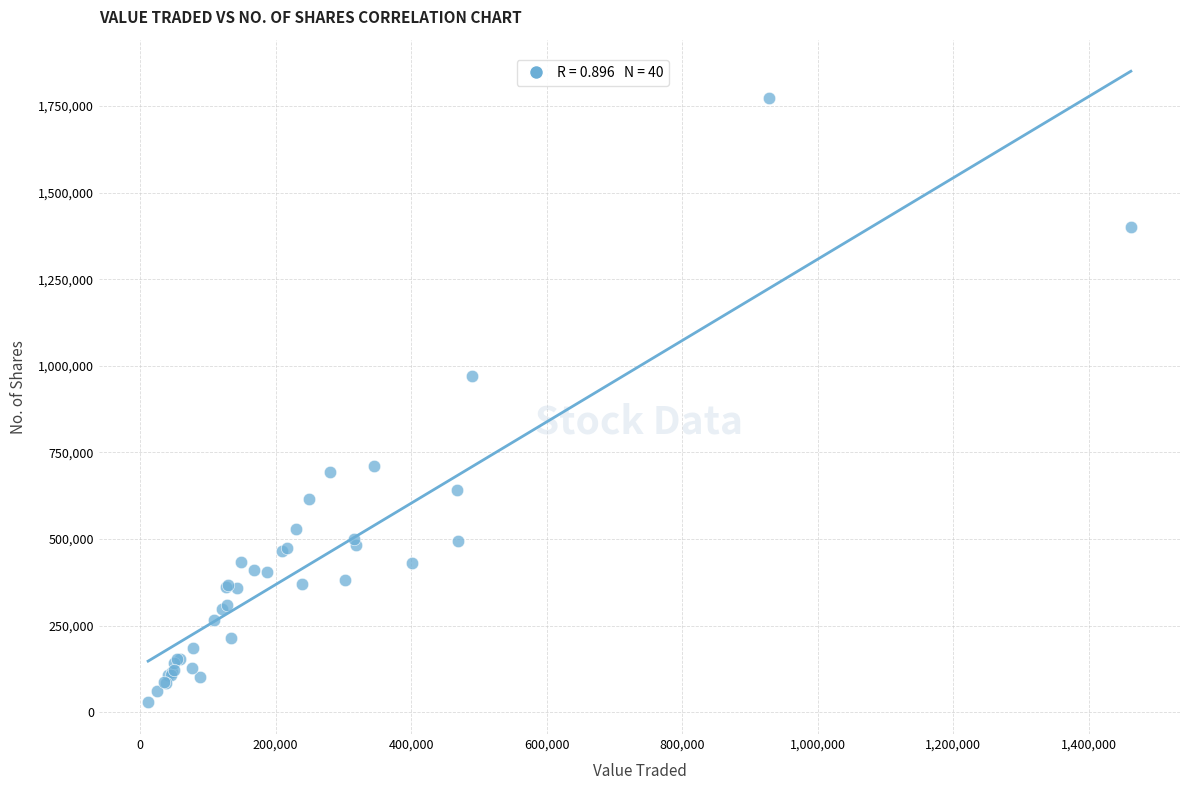

What Y value in the scatter plot is closest to 901122?

971041